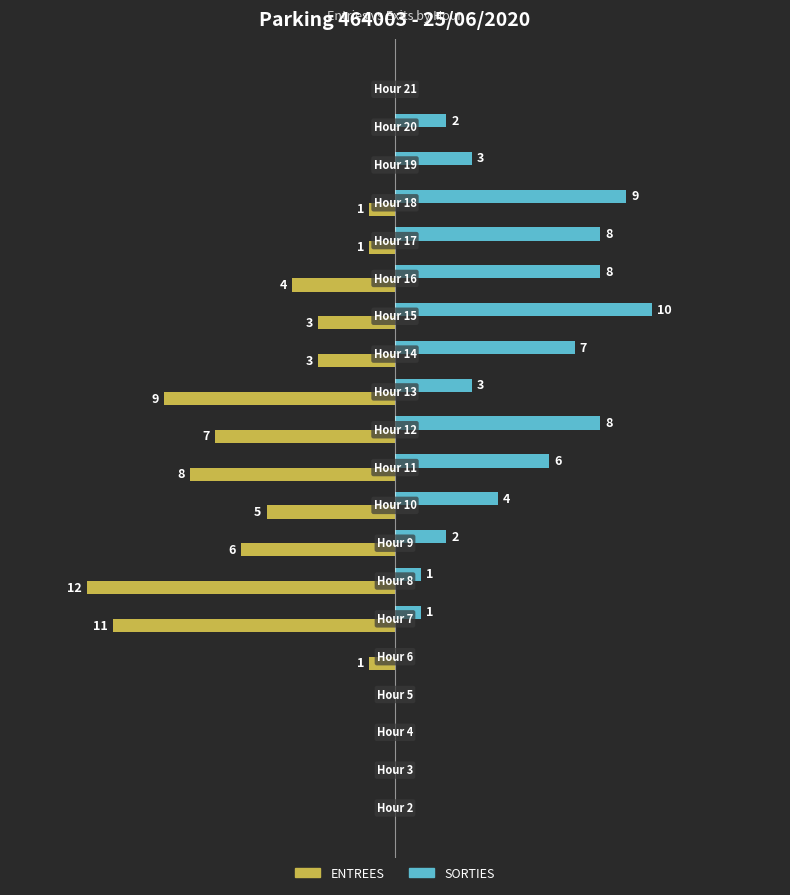

What is the label of the 7th bar from the left?

15